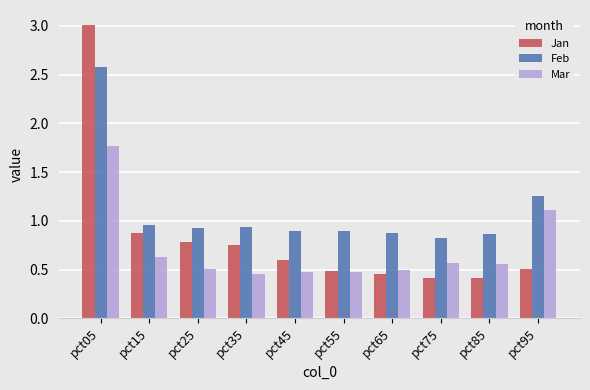

What is the maximum value shown in the chart?

3.0